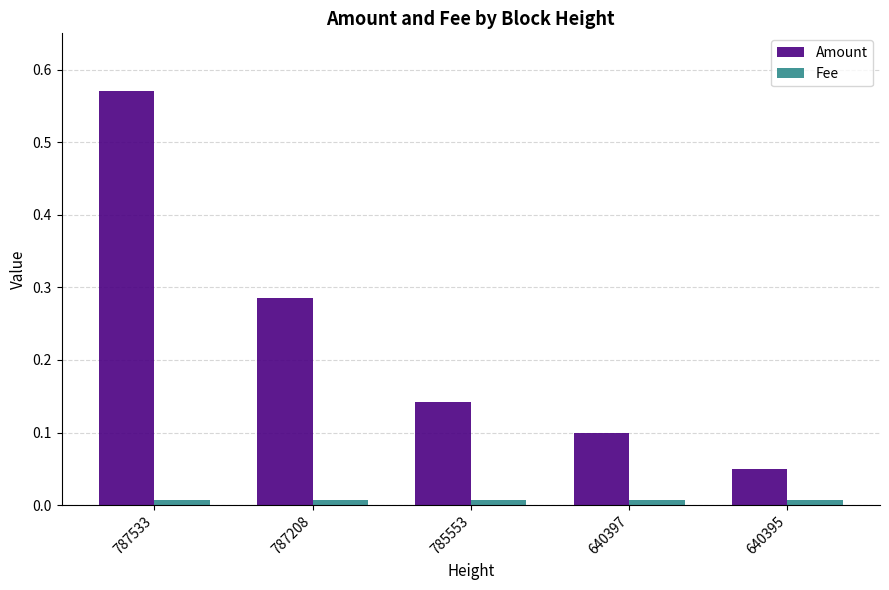

Rank the series by their average value, from lowest to highest.

Fee, Amount